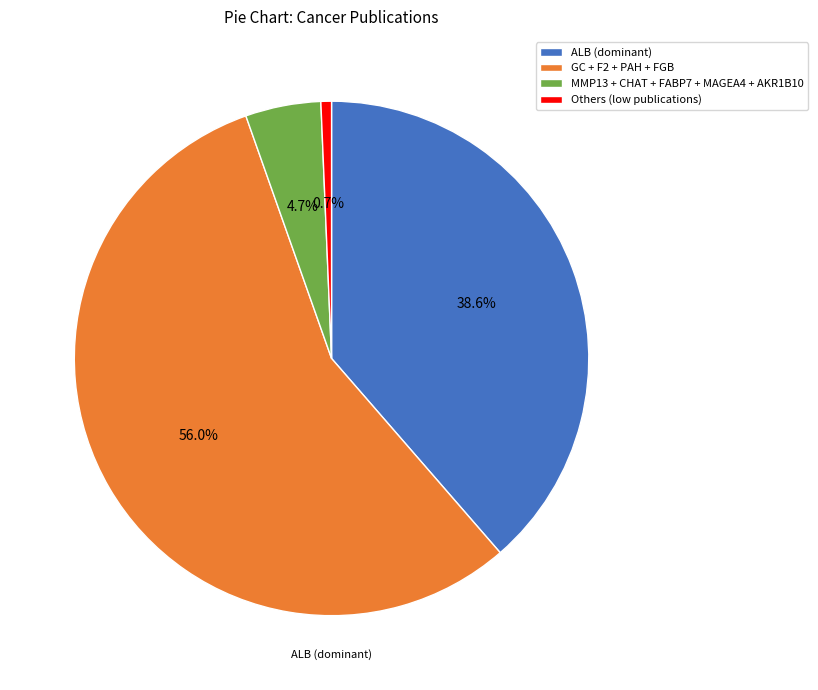

Rank the categories by value from highest to lowest.

GC + F2 + PAH + FGB, ALB (dominant), MMP13 + CHAT + FABP7 + MAGEA4 + AKR1B10, Others (low publications)